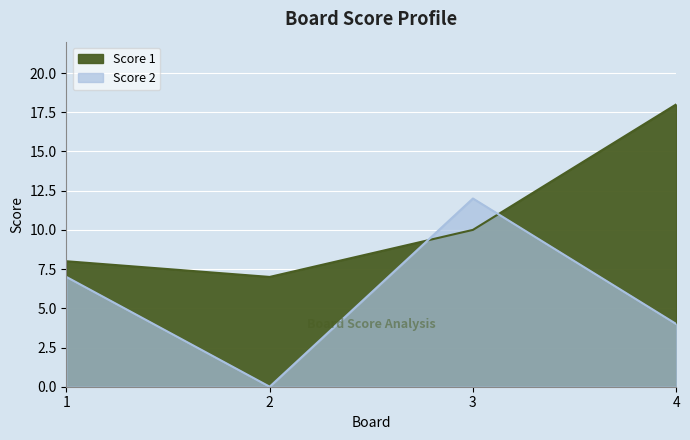

What is the sum of all Score 2 values?

23